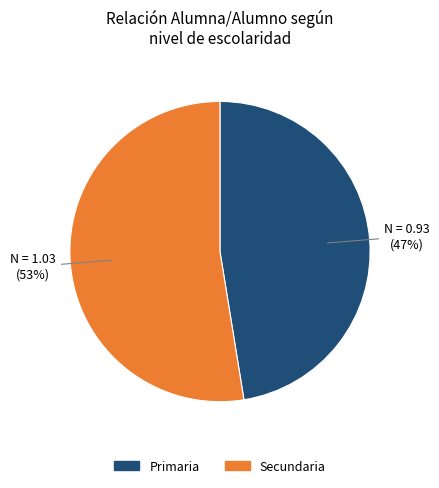

Which has a higher value, Primaria or Secundaria?

Secundaria